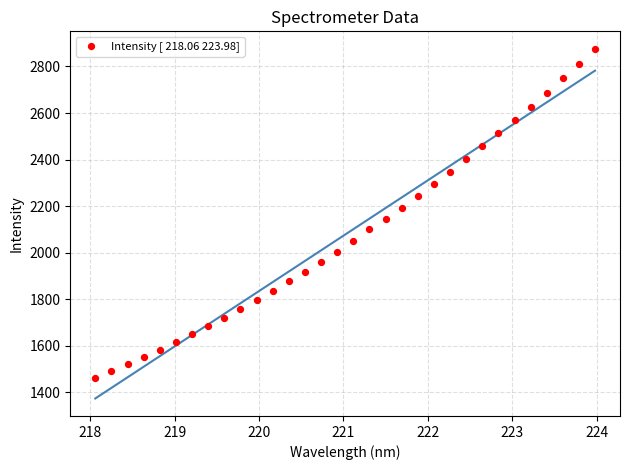

What is the range of X values (max minus min)?

5.9